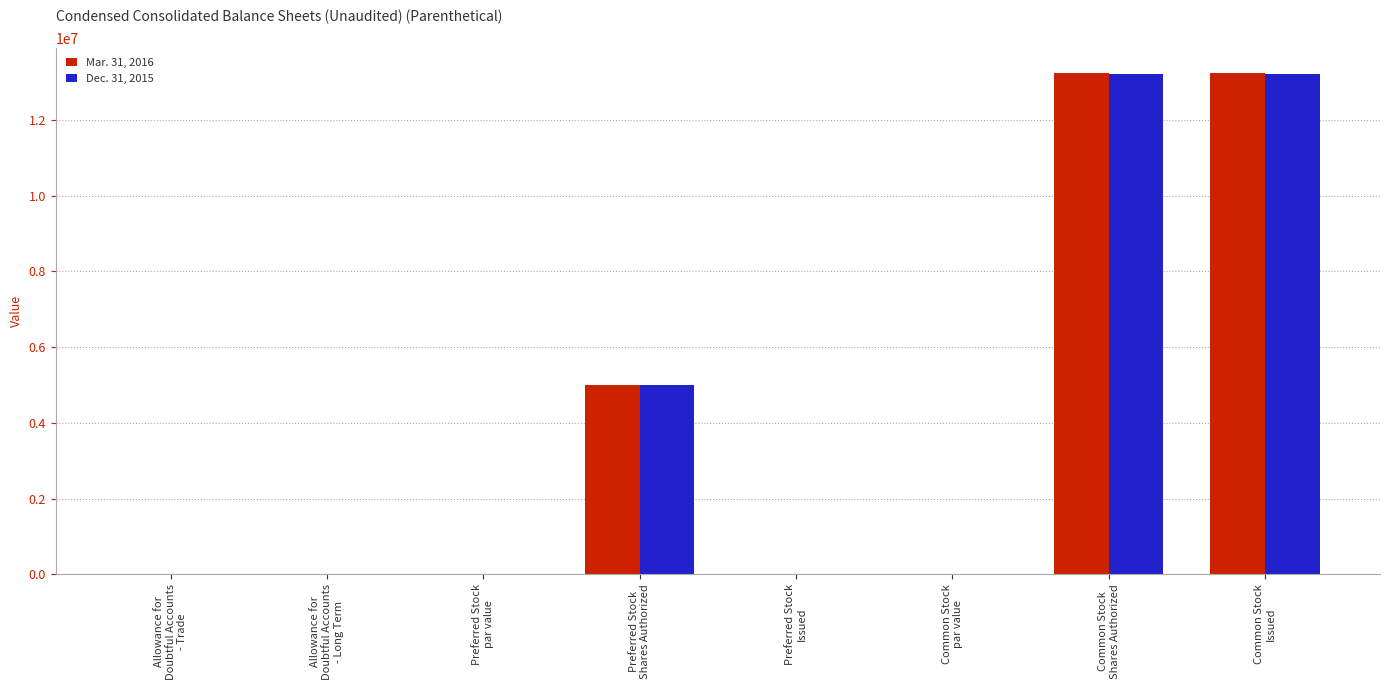

The Dec. 31, 2015 series shows 8688925 at Common Stock
Issued. True or false?

False